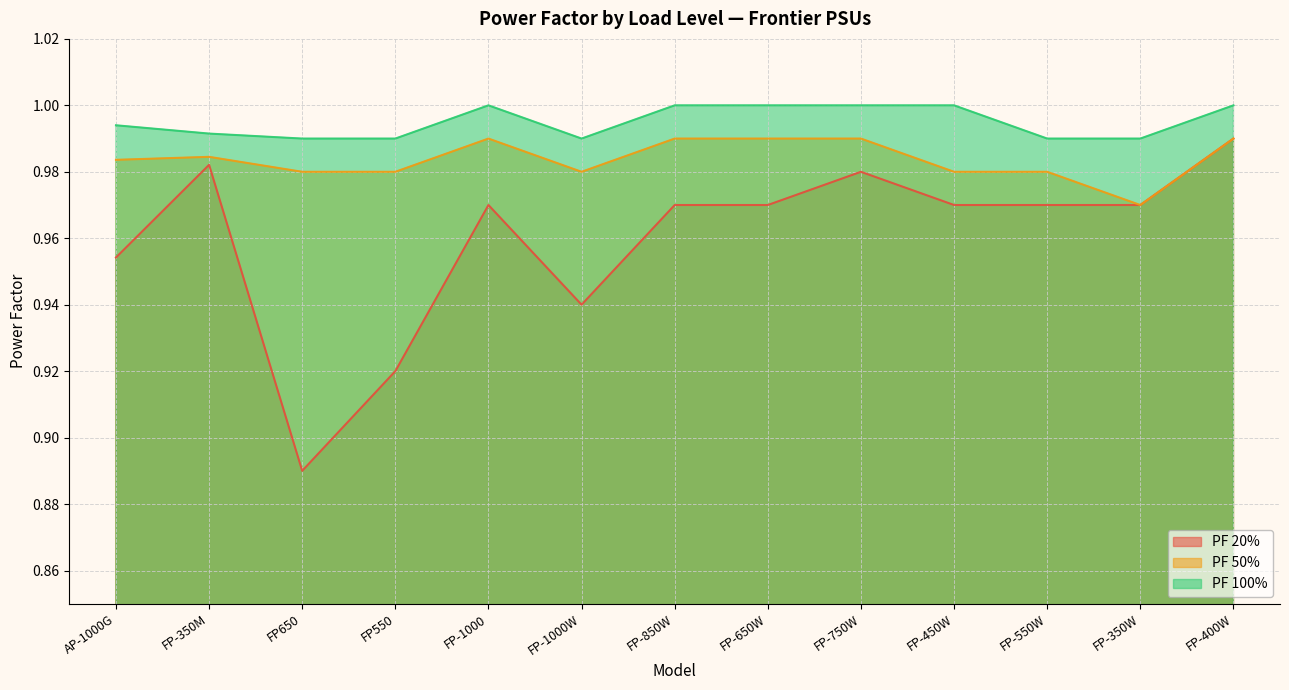

True or false: PF 50% and PF 100% intersect in this chart.

False